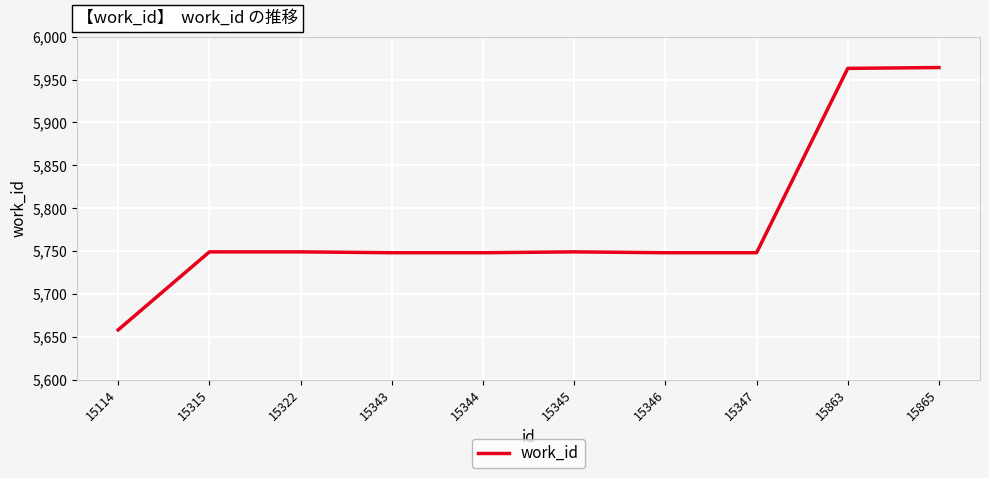

At which category does the chart reach its minimum across all series?

15114